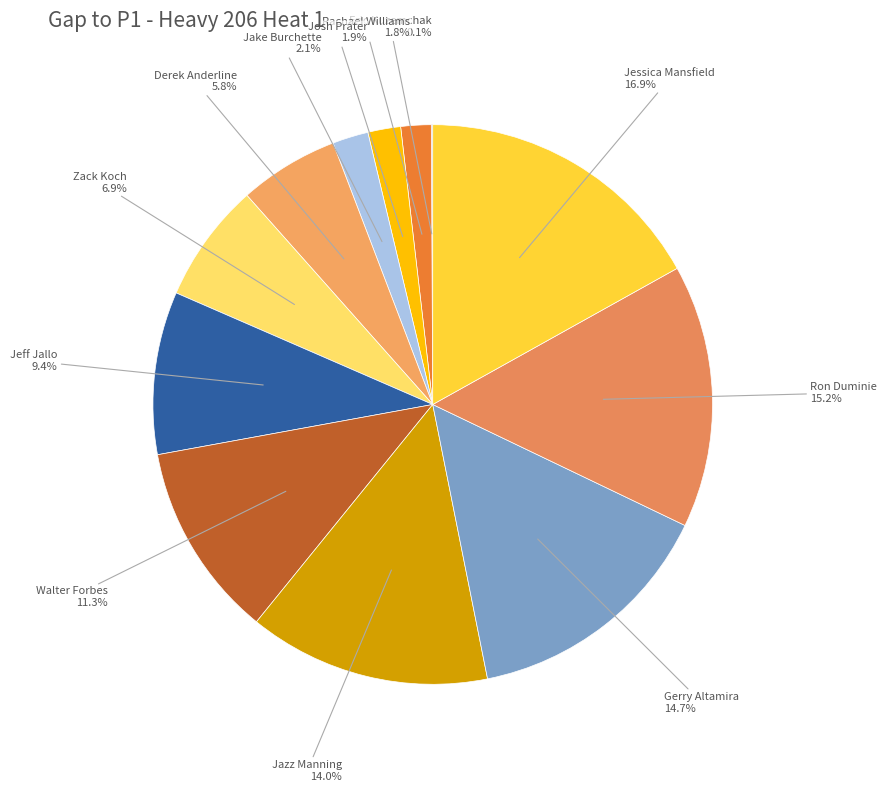

To the nearest percent, what percentage of the pie is Jazz Manning?

14%